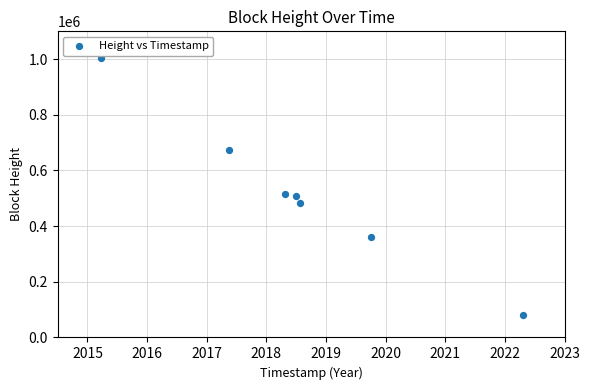

What is the range of Y values (max minus min)?

926079